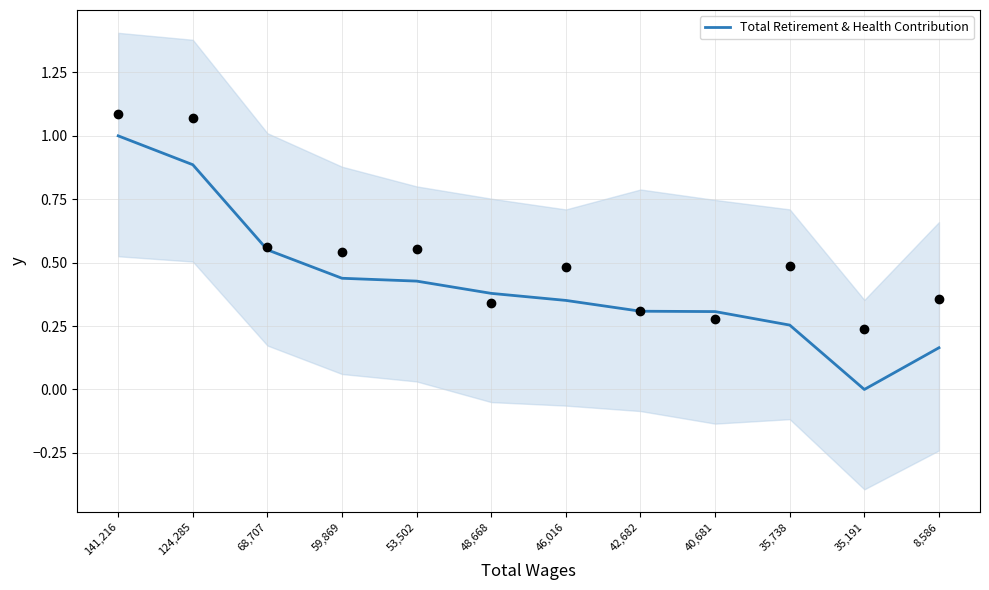

Between 141,216 and 8,586, which is larger?

141,216